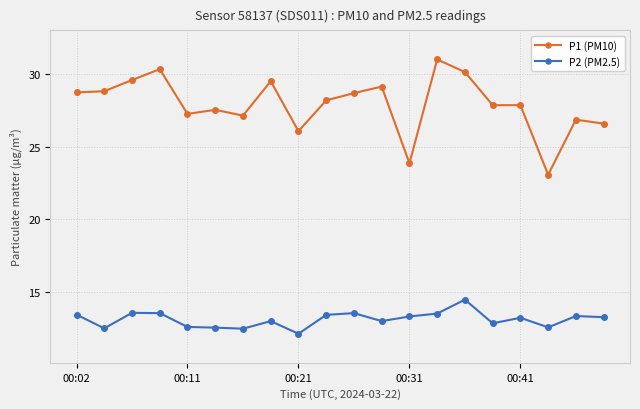

At how many categories does at least one series exceed 28?

10